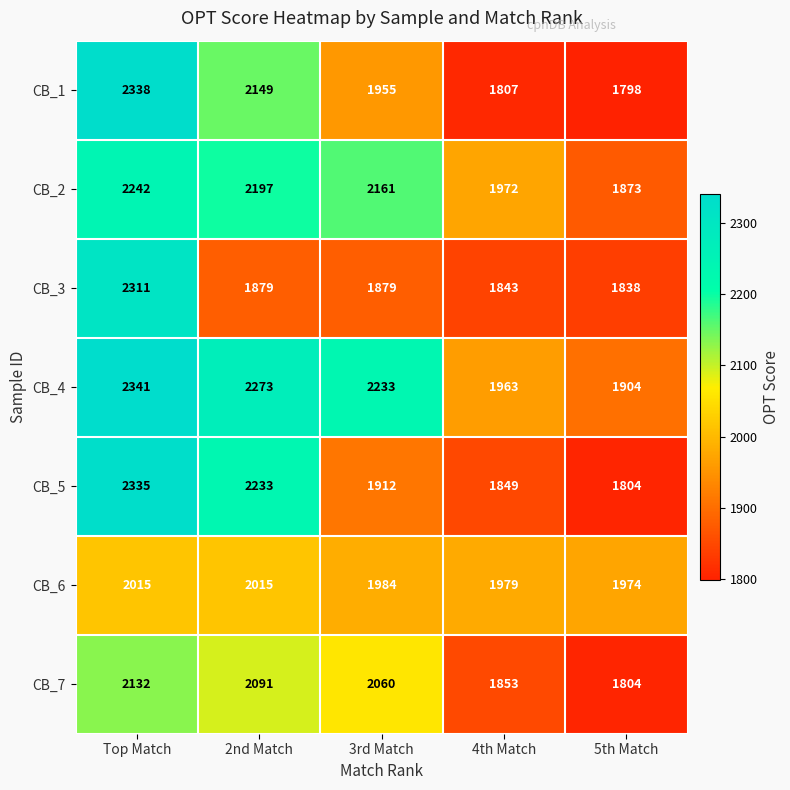

Rank the series at 3rd Match from lowest to highest value.

CB_3, CB_5, CB_1, CB_6, CB_7, CB_2, CB_4